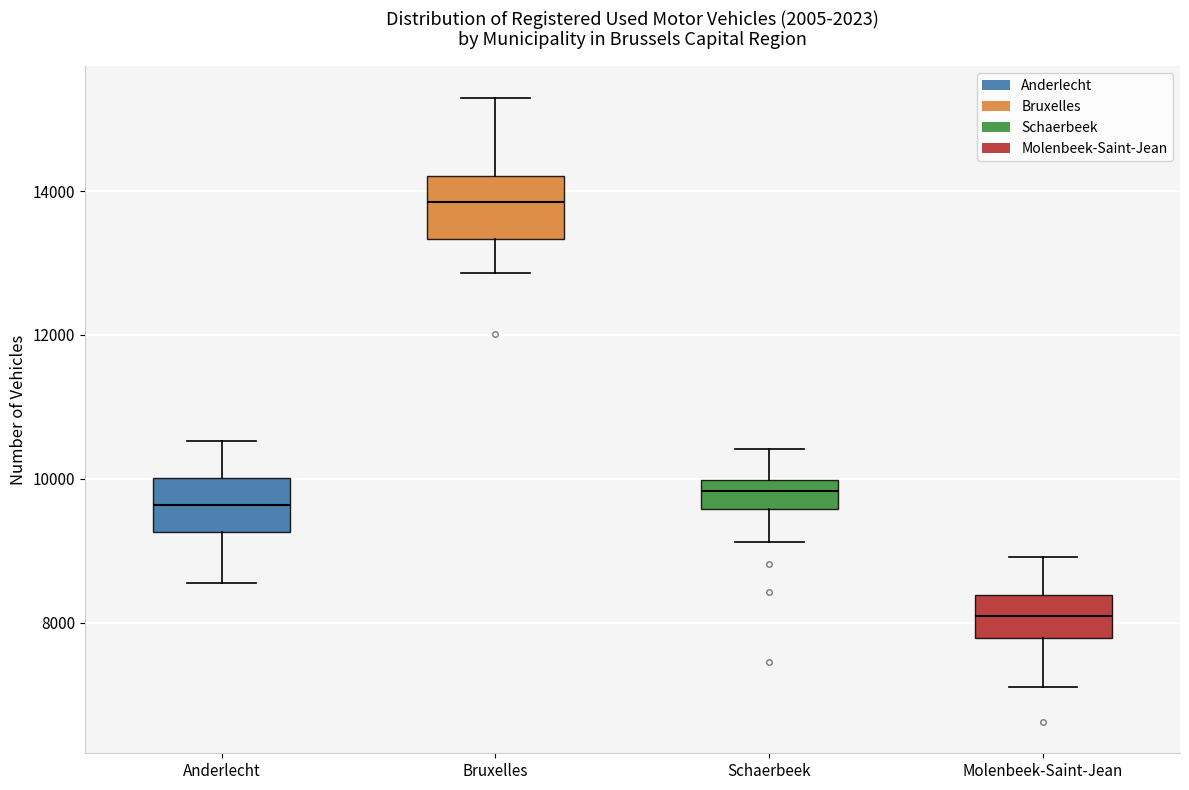

Which box has the lowest median line?

Molenbeek-Saint-Jean